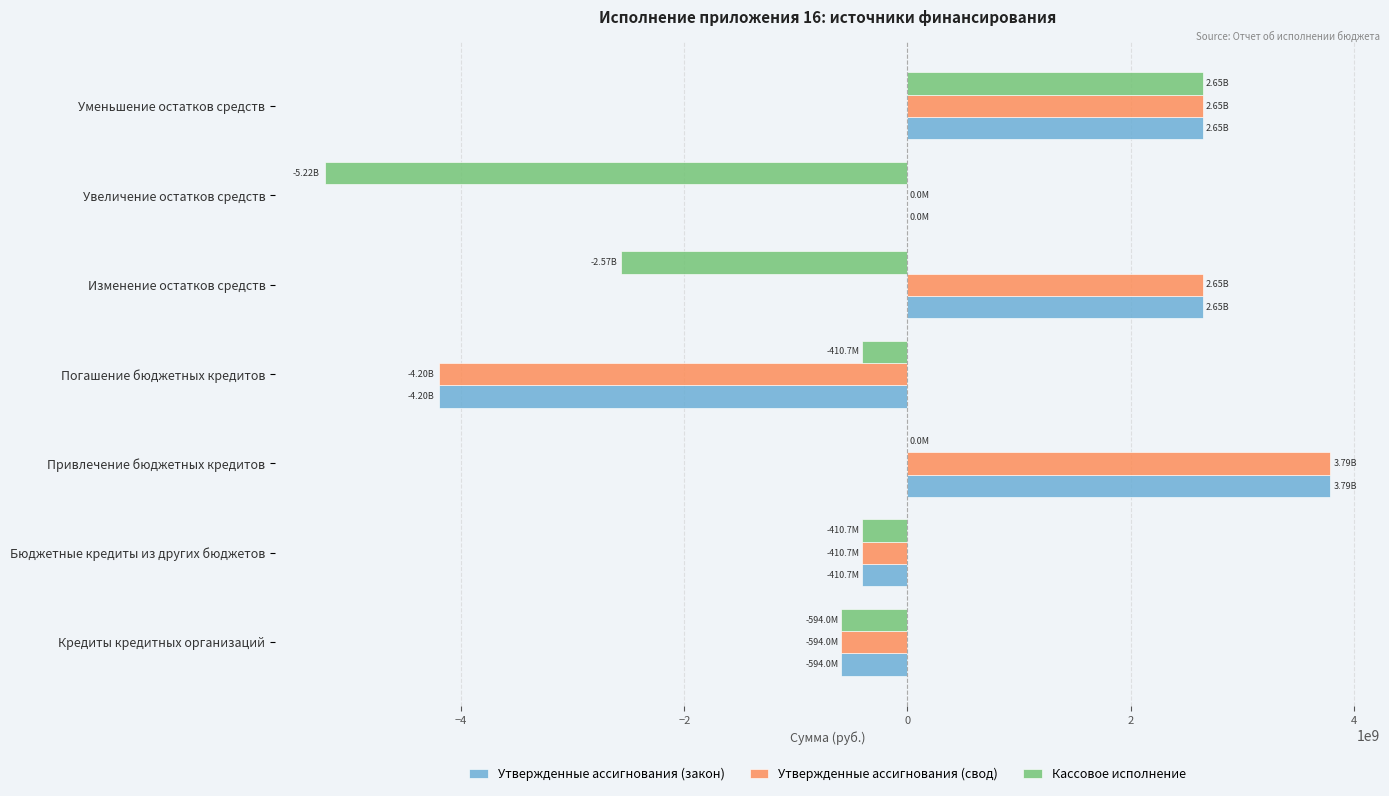

What is the sum of all Утвержденные ассигнования (свод) values?

3876187575.9